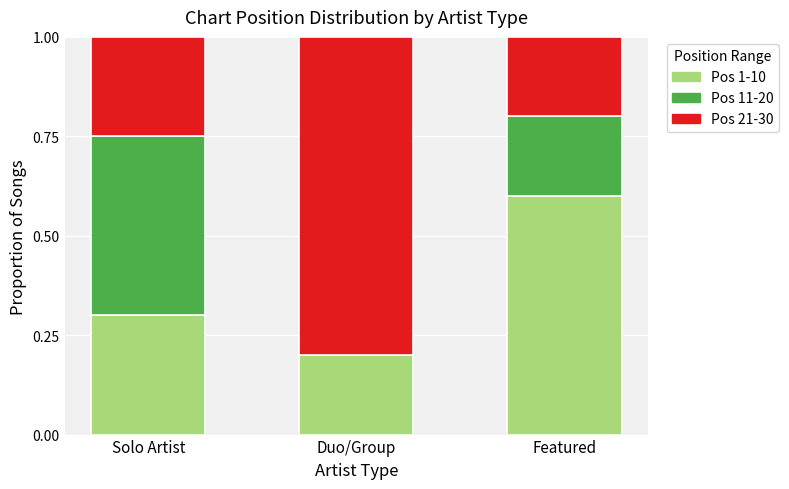

How many distinct data groups are displayed?

3